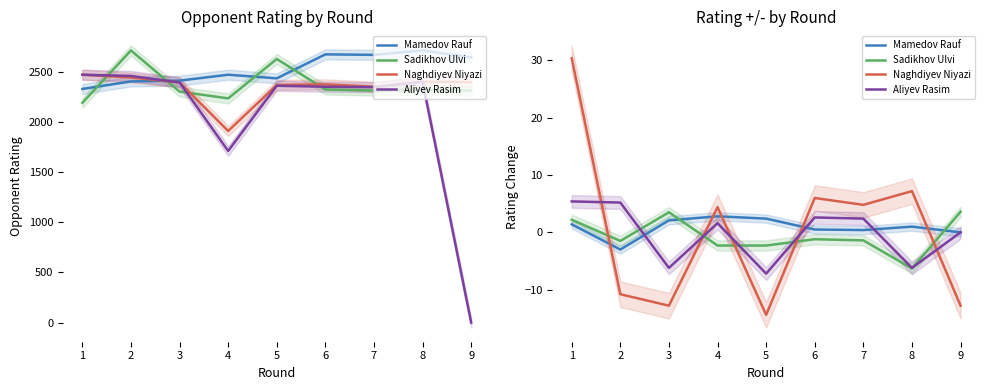

How many data points in Naghdiyev Niyazi are above 4?

5